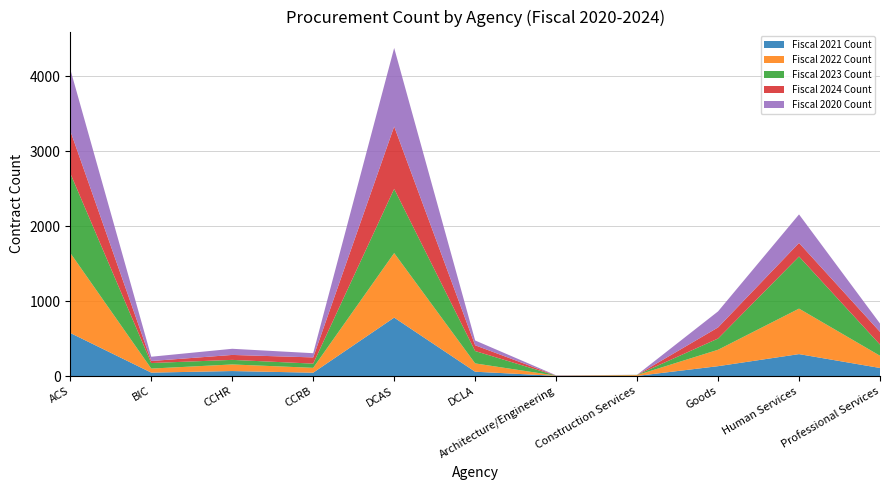

Reading left to right, transcribe all the data shown in this chart.

Fiscal 2021 Count: ACS=575	BIC=46	CCHR=67	CCRB=45	DCAS=780	DCLA=58	Architecture/Engineering=3	Construction Services=2	Goods=132	Human Services=293	Professional Services=108
Fiscal 2022 Count: ACS=1068	BIC=54	CCHR=88	CCRB=65	DCAS=861	DCLA=111	Architecture/Engineering=2	Construction Services=11	Goods=219	Human Services=607	Professional Services=163
Fiscal 2023 Count: ACS=1063	BIC=74	CCHR=61	CCRB=56	DCAS=857	DCLA=165	Architecture/Engineering=1	Construction Services=3	Goods=150	Human Services=695	Professional Services=149
Fiscal 2024 Count: ACS=568	BIC=27	CCHR=66	CCRB=83	DCAS=832	DCLA=77	Architecture/Engineering=1	Construction Services=0	Goods=148	Human Services=181	Professional Services=170
Fiscal 2020 Count: ACS=821	BIC=57	CCHR=82	CCRB=56	DCAS=1048	DCLA=64	Architecture/Engineering=3	Construction Services=1	Goods=214	Human Services=381	Professional Services=111